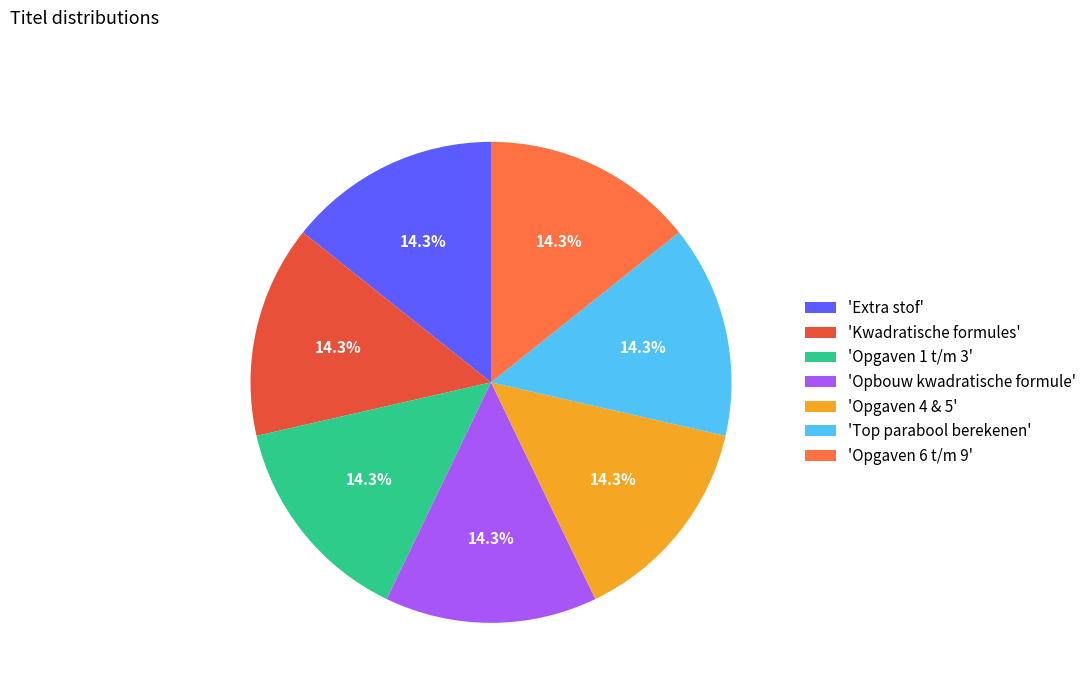

Combined, do 'Opgaven 1 t/m 3' and 'Extra stof' account for over 50%?

No